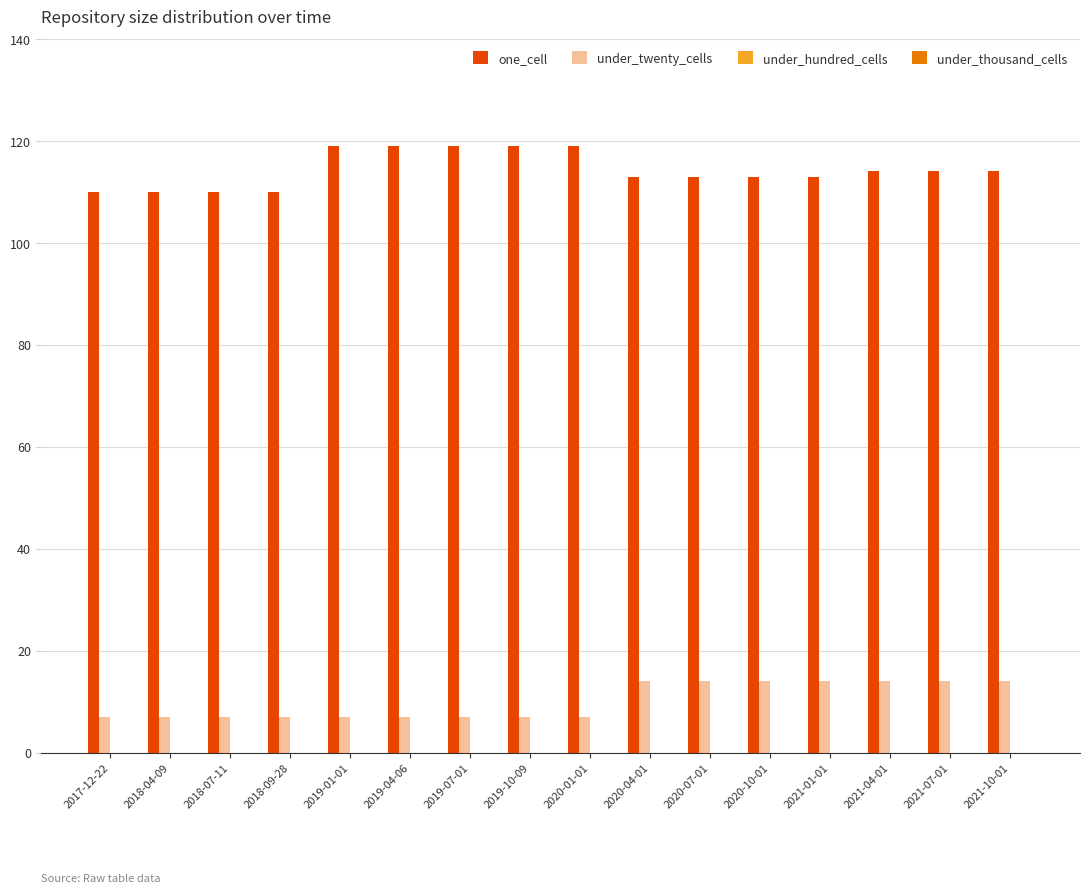

What is the difference between the maximum and second lowest values in the one_cell series?

9